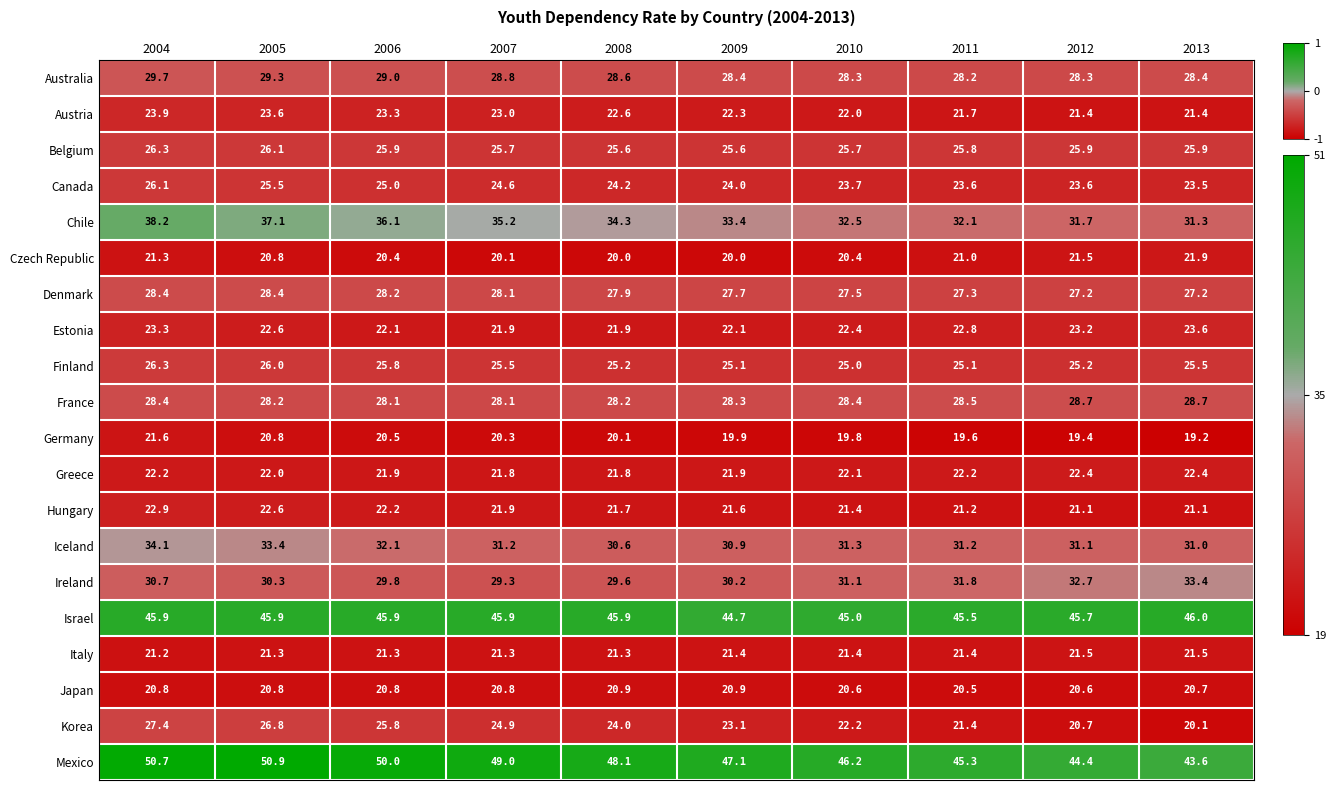

At which category is the sum across all series the highest?

2004